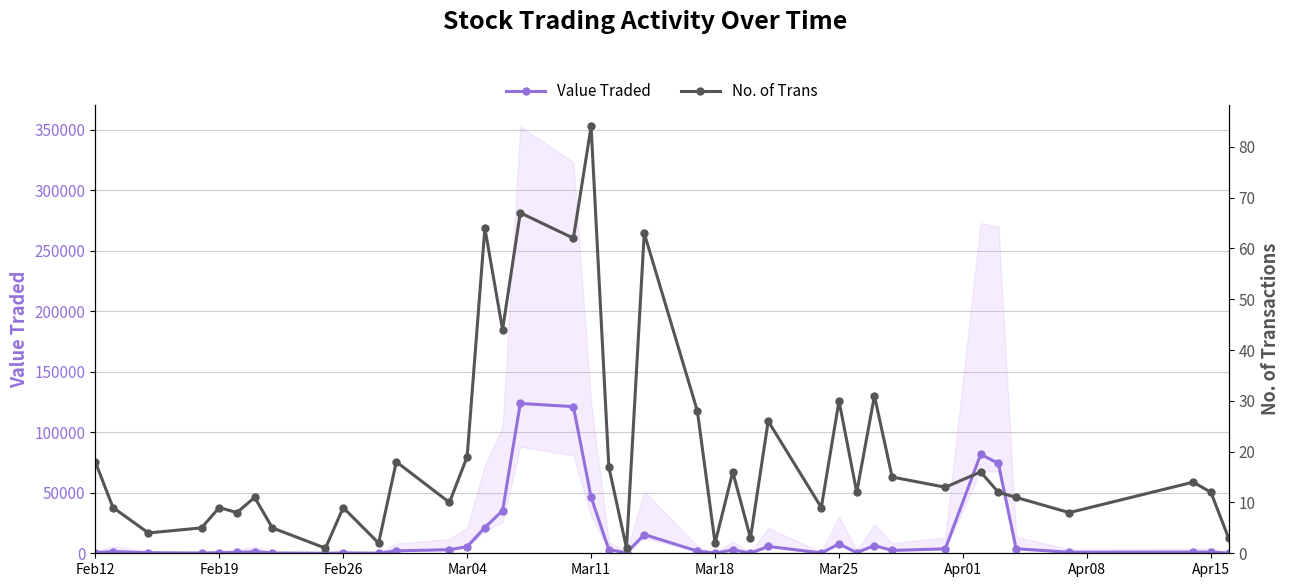

Is this an area chart (filled region under the line)?

No